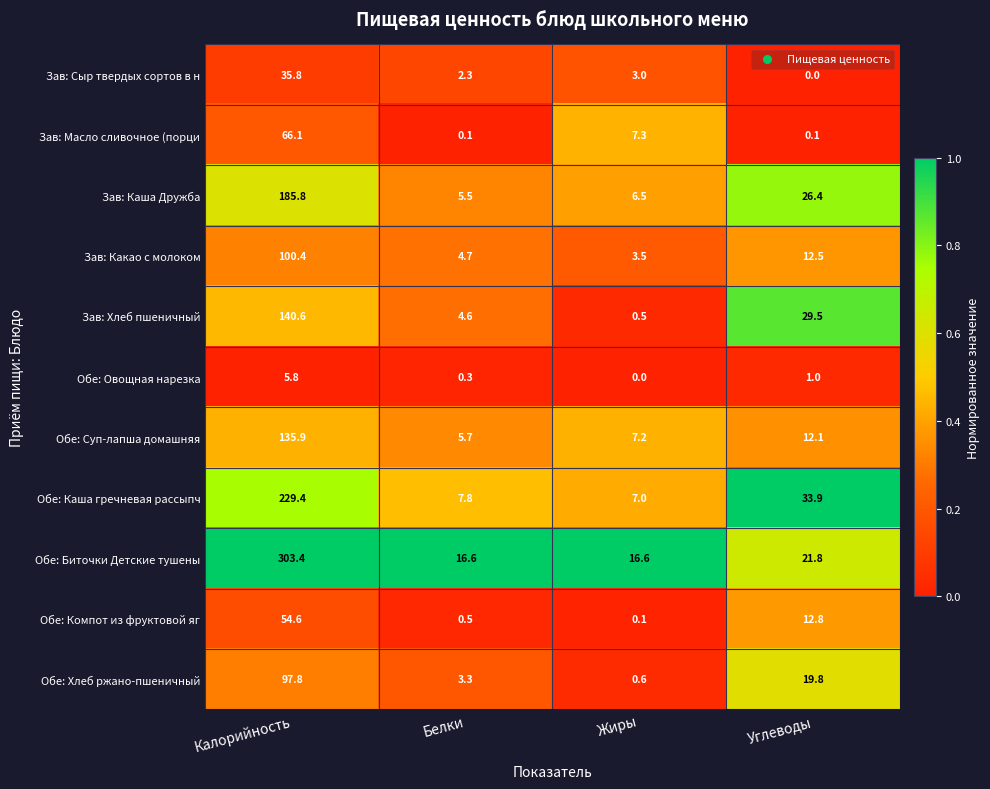

How many data points does each series have?

4